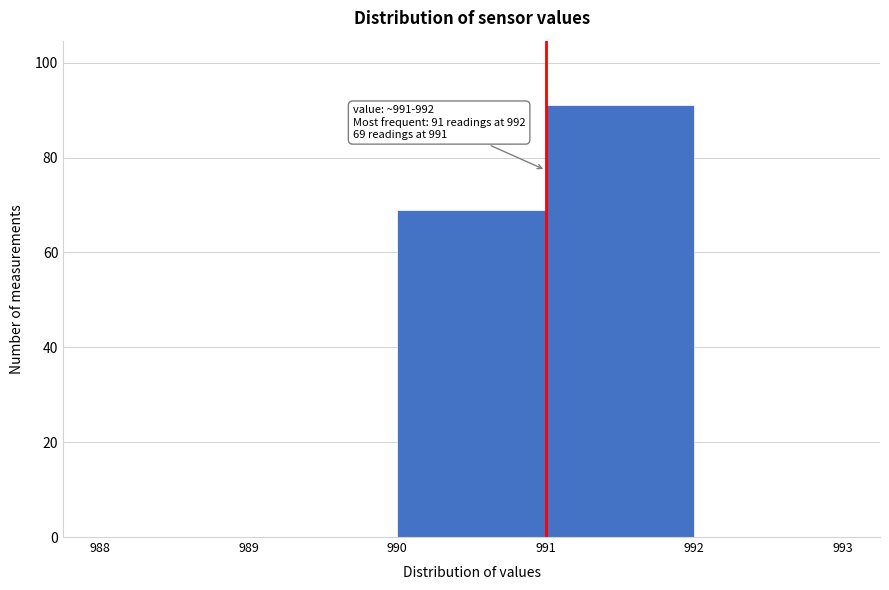

Reading right to left, transcribe all the data shown in this chart.

992=0	991=91	990=69	989=0	988=0